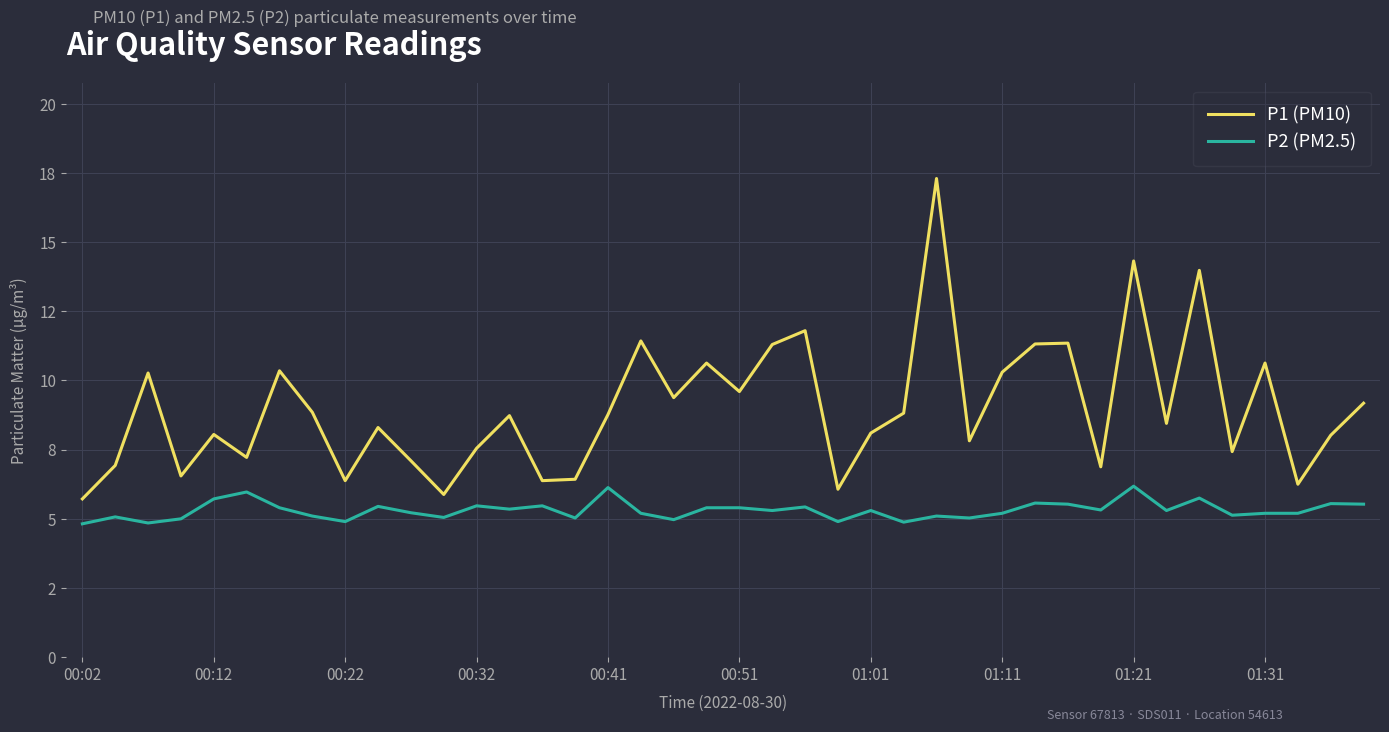

Does the chart display data point markers on the line(s)?

No